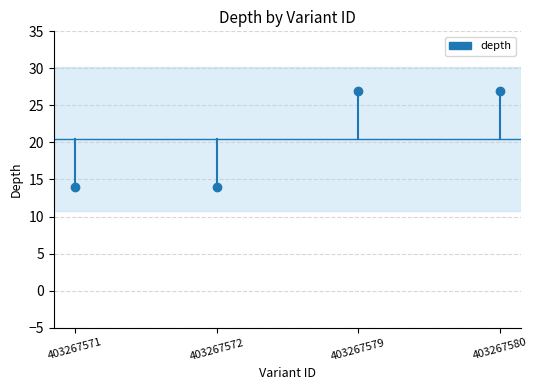

Which has a higher value, 403267579 or 403267571?

403267579